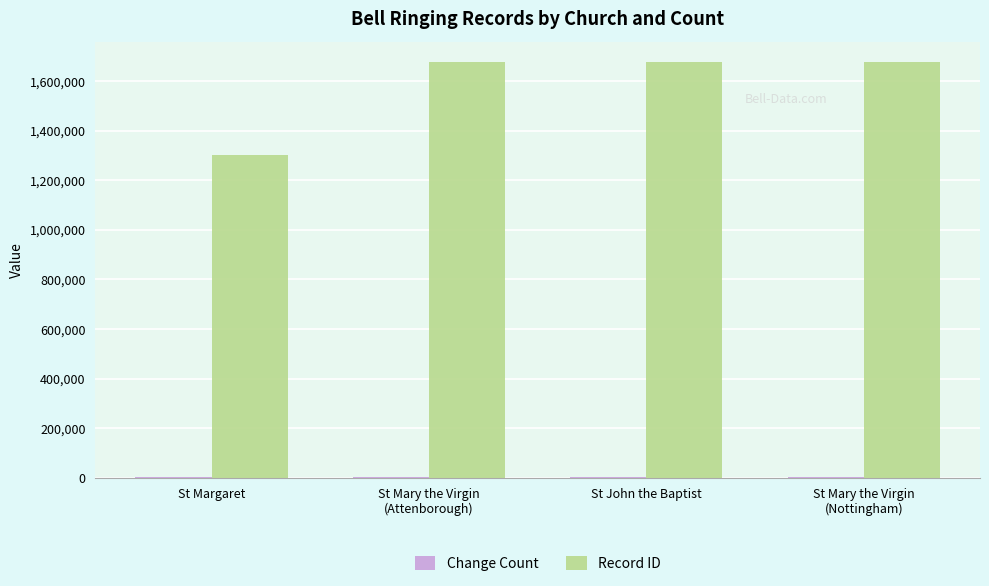

Is it true that Record ID equals 1302558 at St Margaret?

True